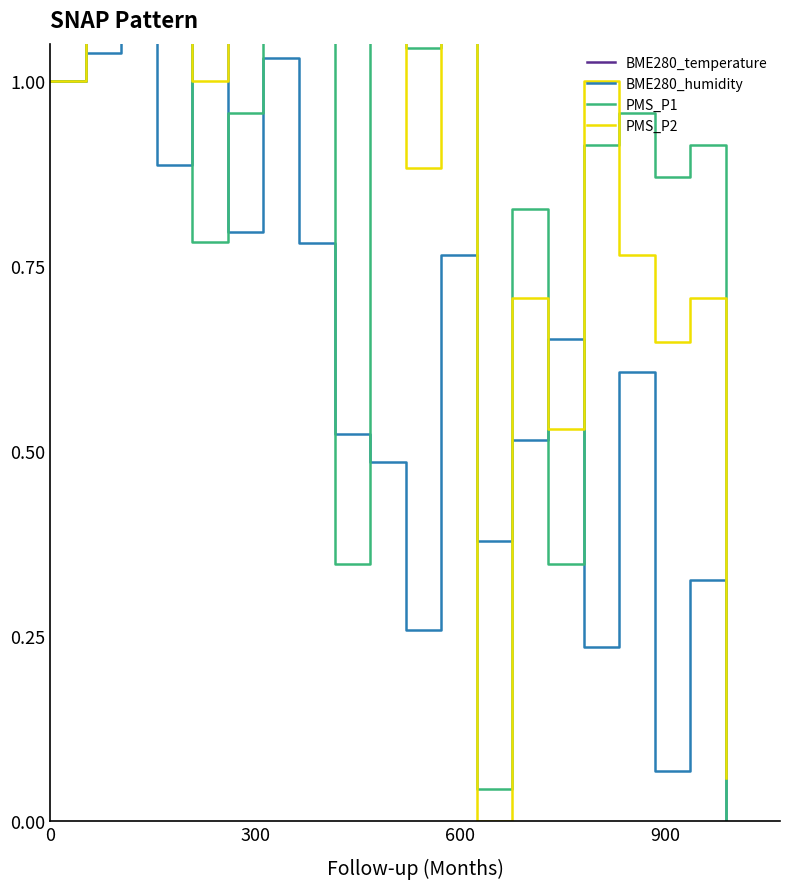

Does the chart have visible grid lines?

No